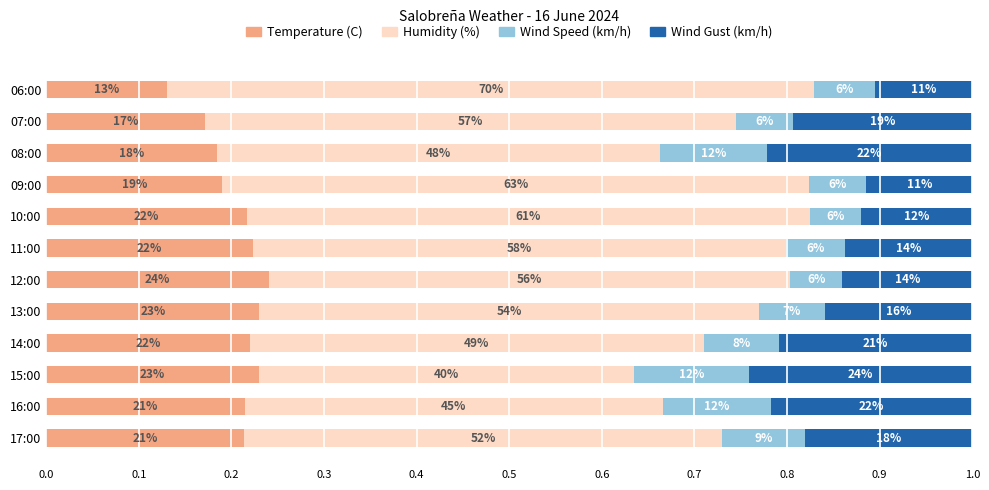

What are all the series names shown in the legend?

Temperature (C), Humidity (%), Wind Speed (km/h), Wind Gust (km/h)